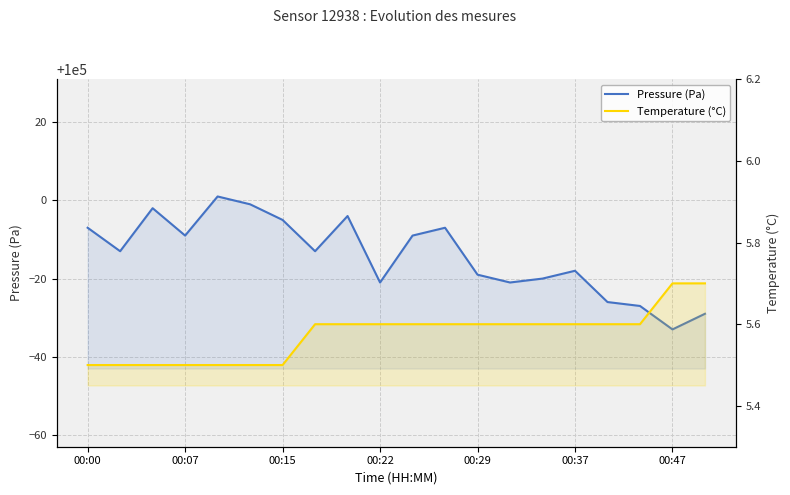

True or false: Temperature (°C) has more than 2 points higher than both neighbors.

False